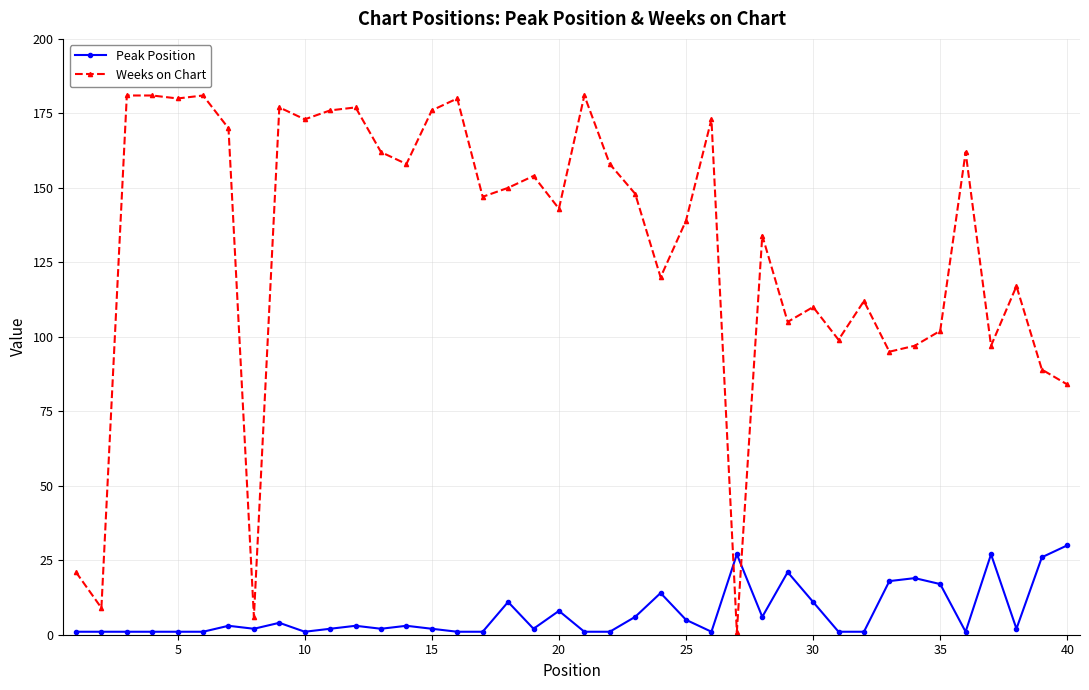

List the series in order of their overall mean, highest first.

Weeks on Chart, Peak Position